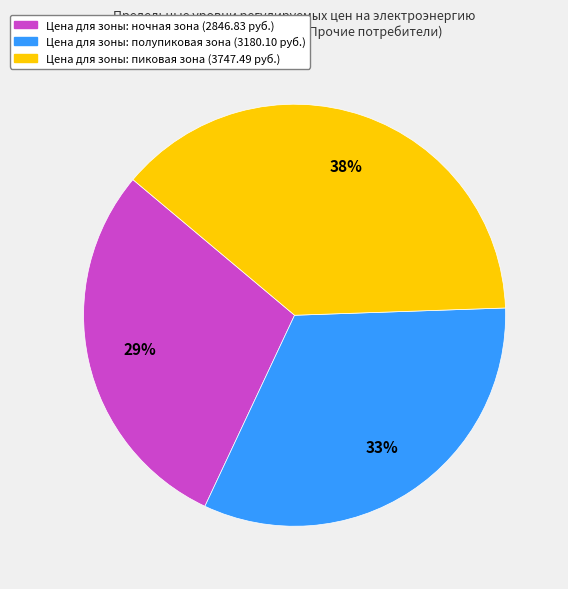

To the nearest percent, what is the difference between the largest and smallest slice percentages?

9%